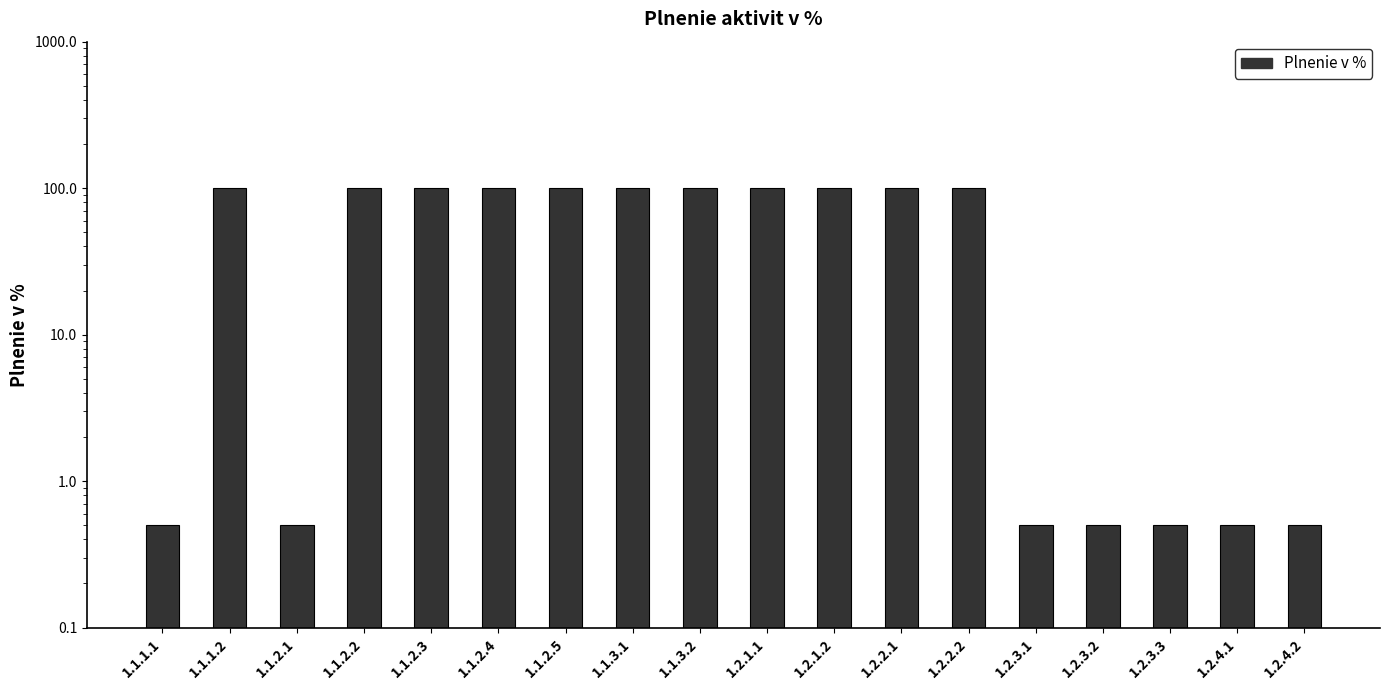

Reading left to right, transcribe all the data shown in this chart.

0.5	100.0	0.5	100.0	100.0	100.0	100.0	100.0	100.0	100.0	100.0	100.0	100.0	0.5	0.5	0.5	0.5	0.5